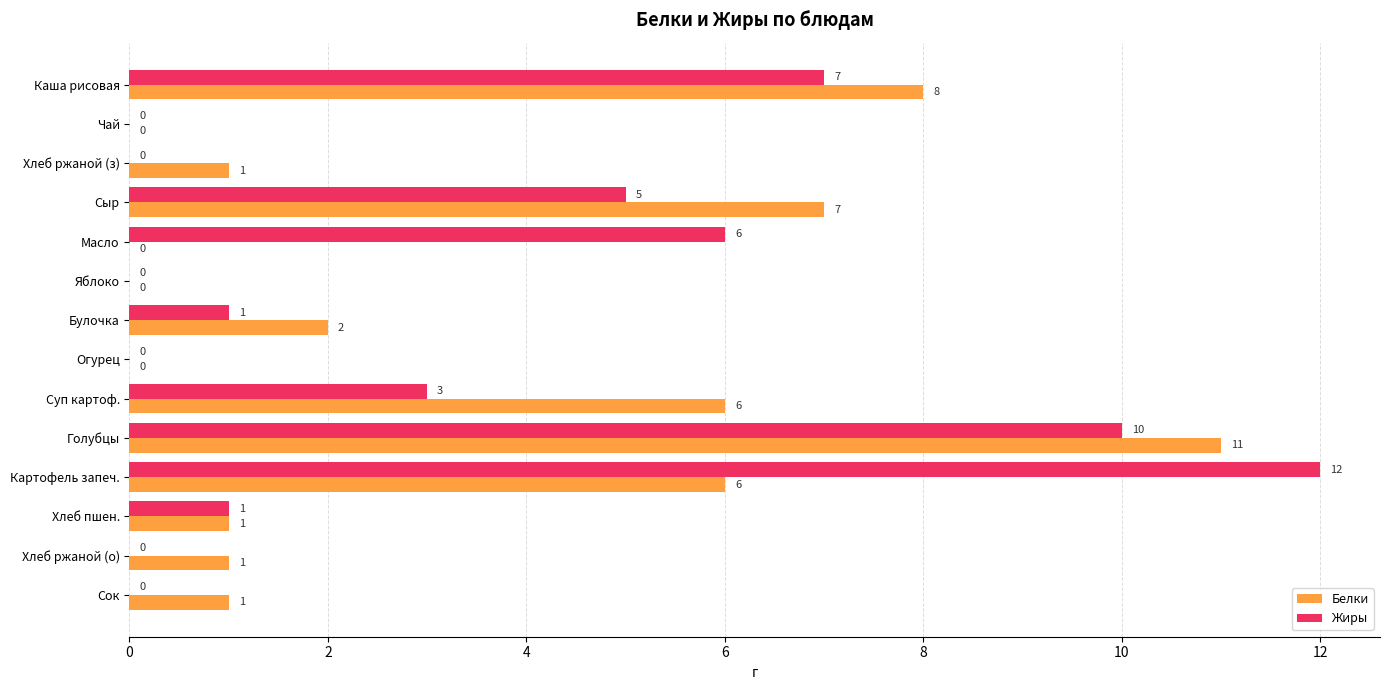

What is the sum of all Жиры values?

45